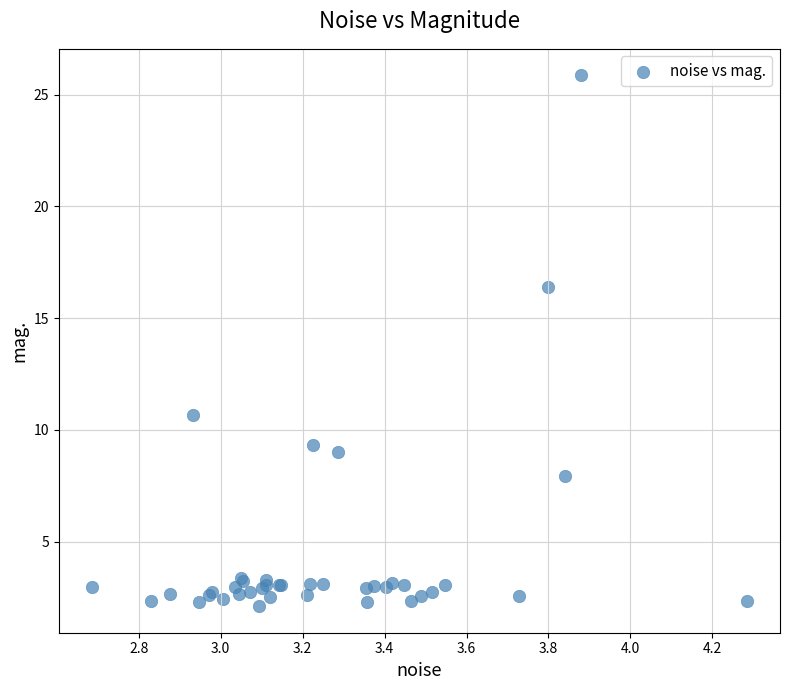

What Y value in the scatter plot is closest to 13?

10.6